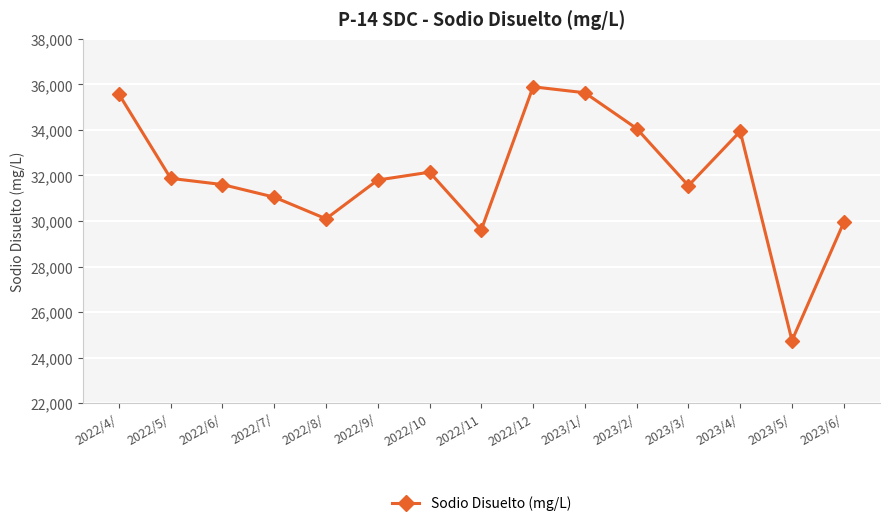

What is the sum of all values?

479514.4